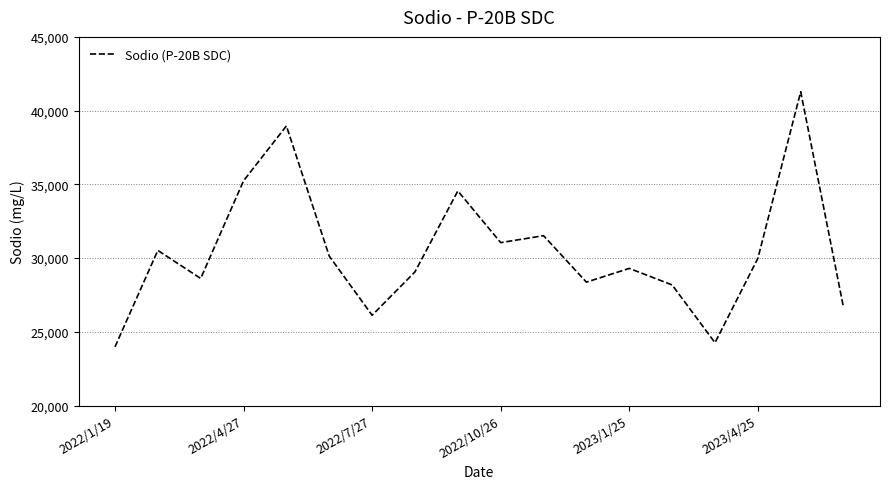

How many distinct data groups are displayed?

1